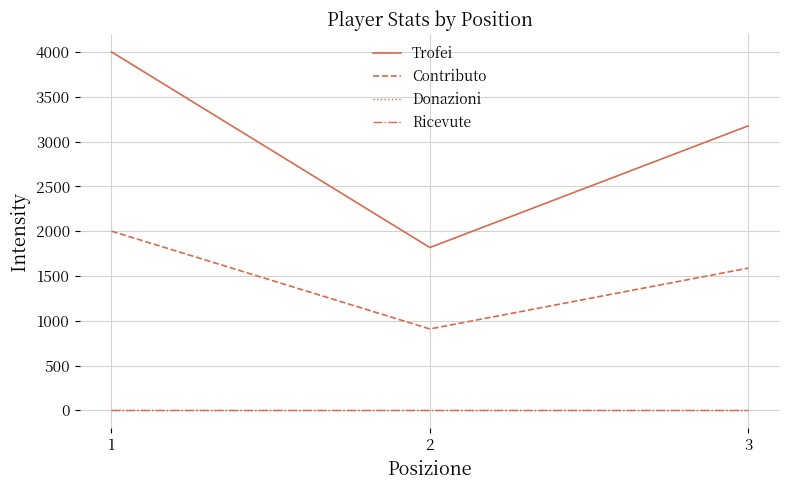

At which category is the sum across all series the highest?

1